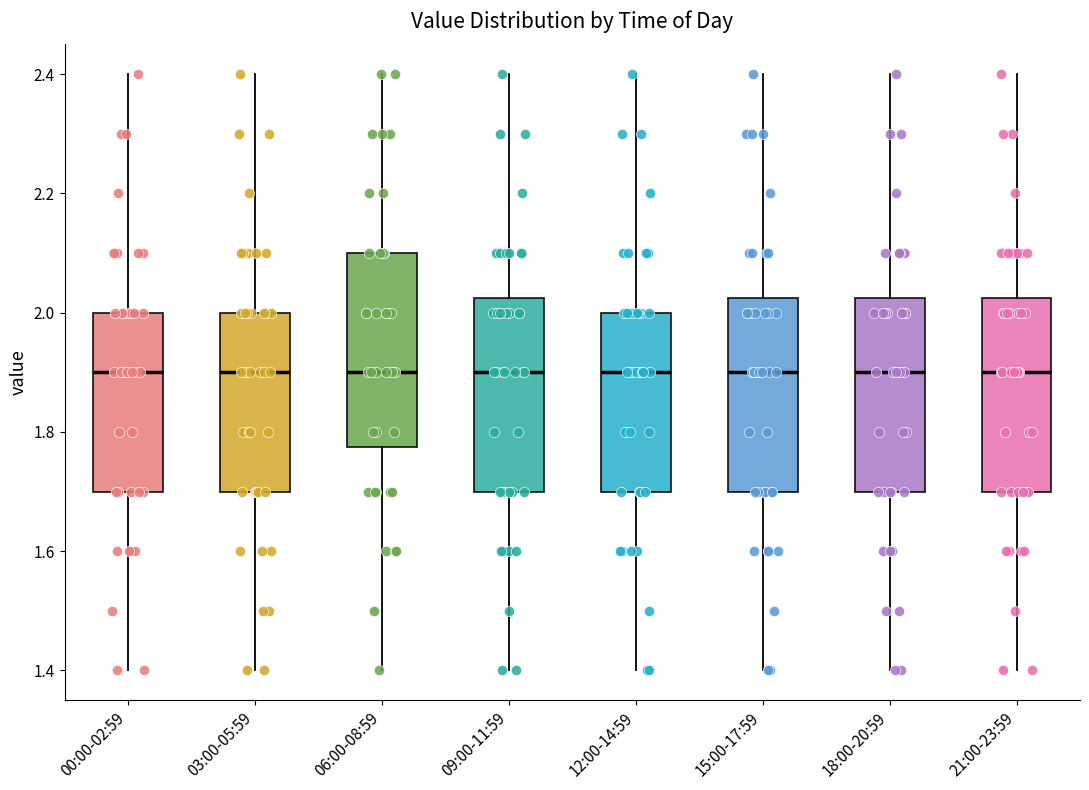

Reading left to right, transcribe this box plot: for each box, give where its median line is, the range the box spans, and where its two whiskers end, as read against the y-axis. The values are not printed on the chart, so give them approximately, as read against the axis.

00:00-02:59: median 1.90, box 1.70 to 2.00, whiskers 1.40 to 2.40
03:00-05:59: median 1.90, box 1.70 to 2.00, whiskers 1.40 to 2.40
06:00-08:59: median 1.90, box 1.78 to 2.10, whiskers 1.40 to 2.40
09:00-11:59: median 1.90, box 1.70 to 2.02, whiskers 1.40 to 2.40
12:00-14:59: median 1.90, box 1.70 to 2.00, whiskers 1.40 to 2.40
15:00-17:59: median 1.90, box 1.70 to 2.02, whiskers 1.40 to 2.40
18:00-20:59: median 1.90, box 1.70 to 2.02, whiskers 1.40 to 2.40
21:00-23:59: median 1.90, box 1.70 to 2.02, whiskers 1.40 to 2.40